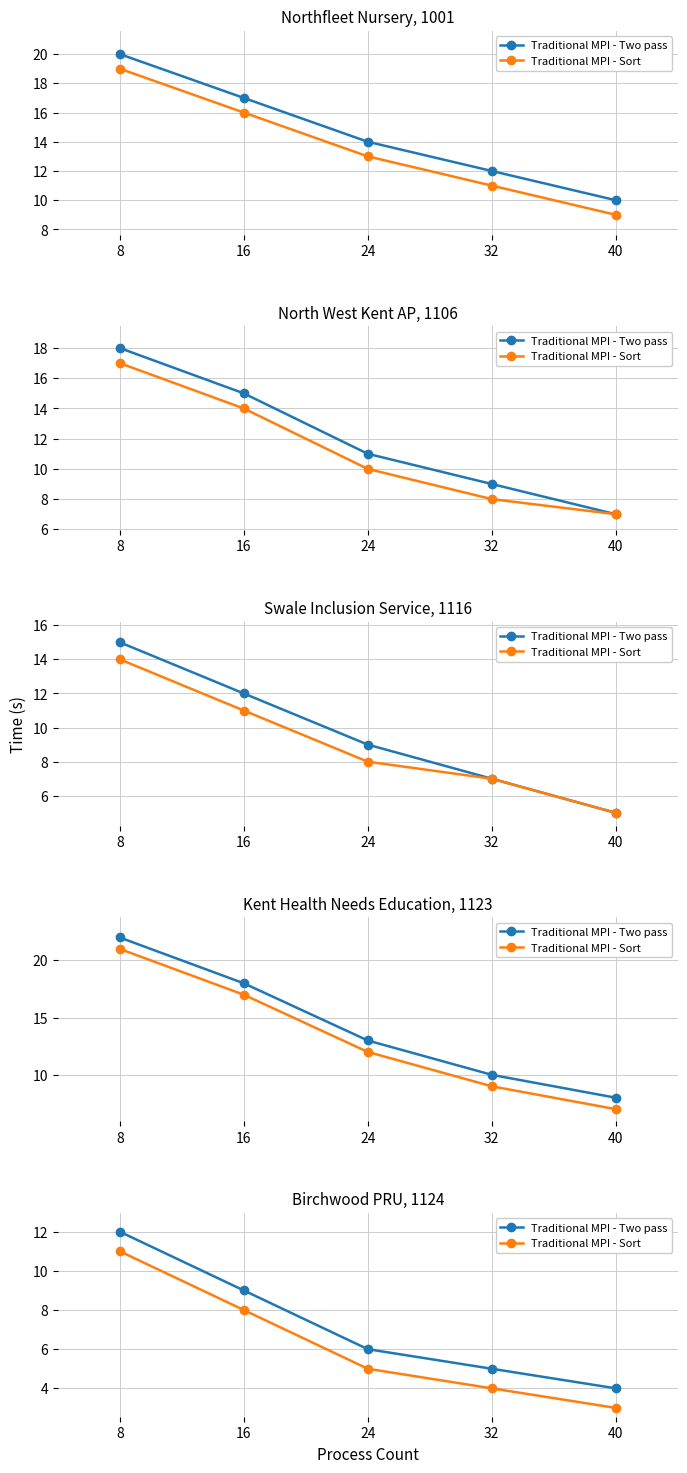

What is the average value of the Traditional MPI - Two pass series?

7